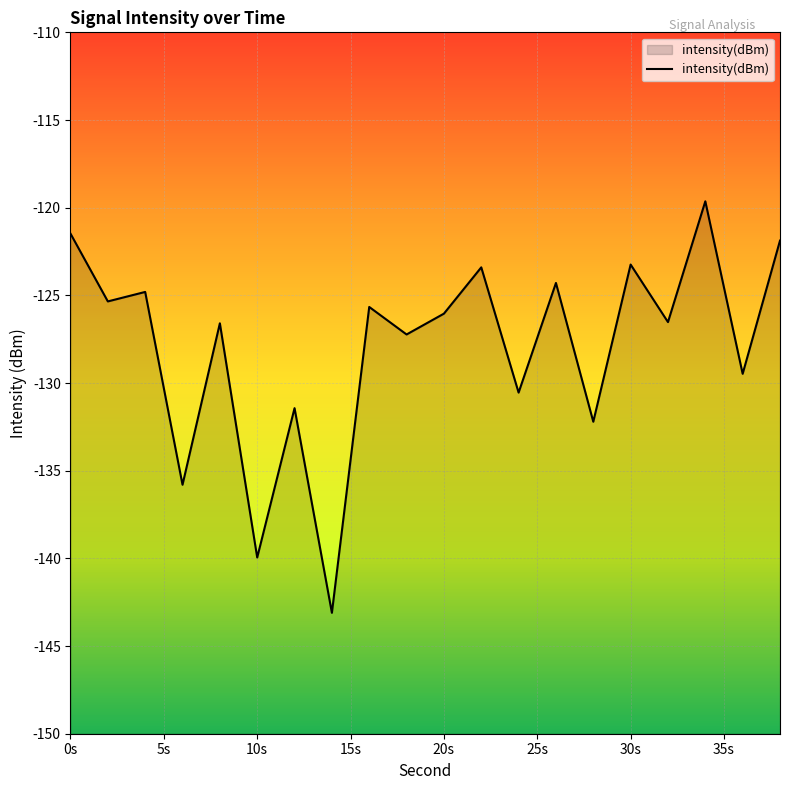

Count the number of data series in this chart.

1